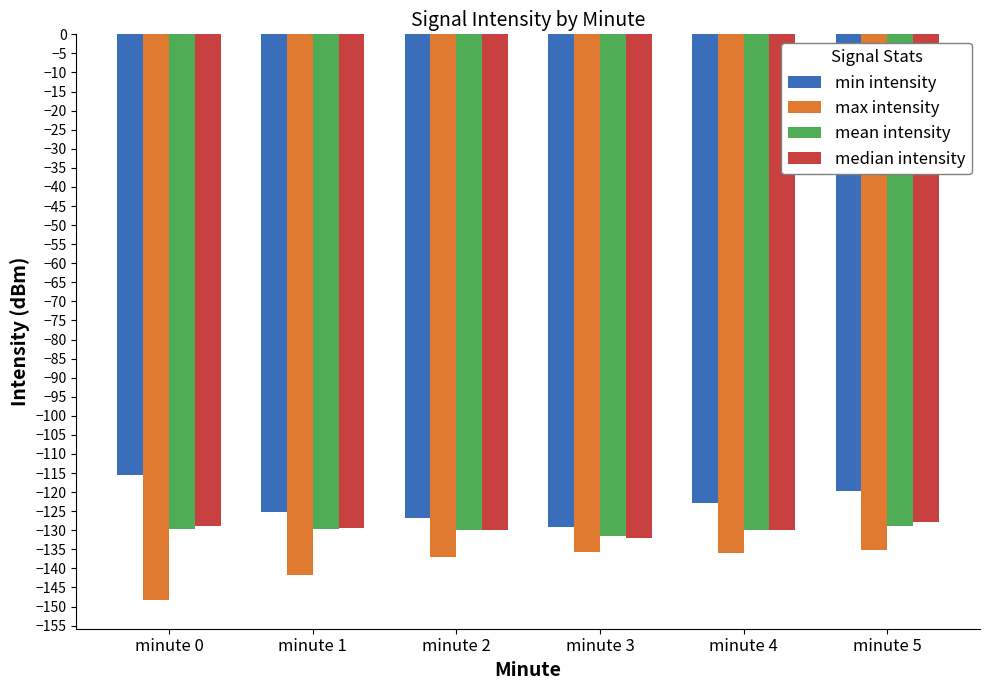

What is the difference between the second highest and second lowest values in the min intensity series?

7.1